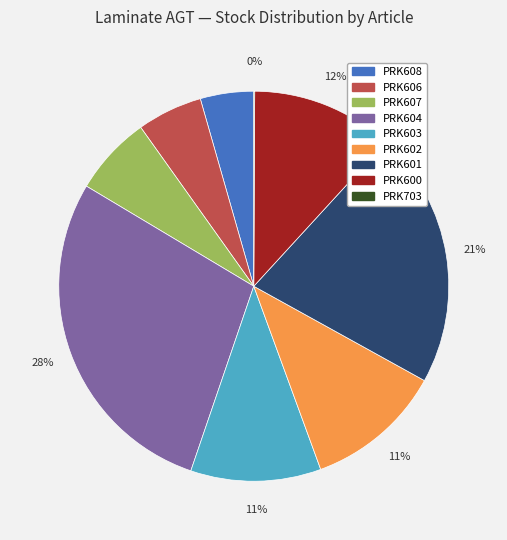

Is there a majority slice in this chart?

No